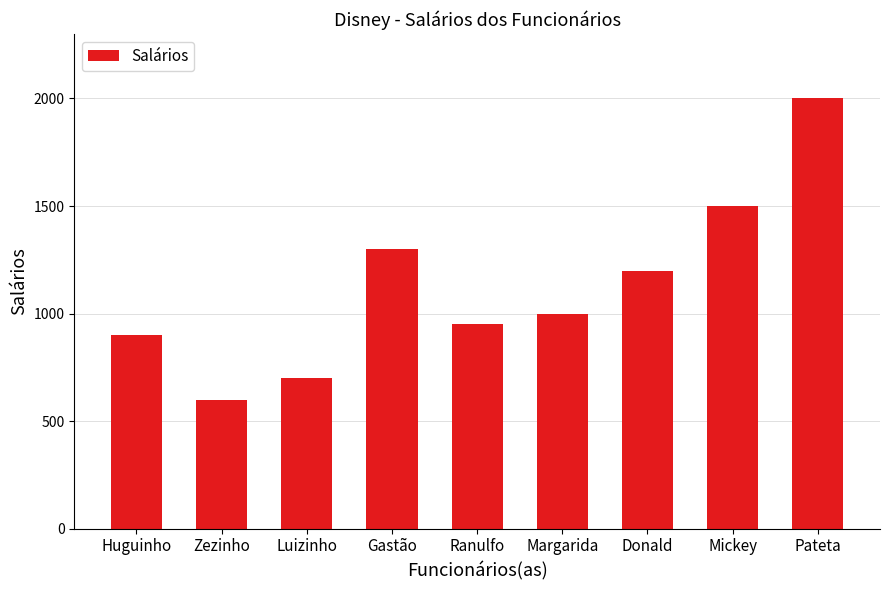

What position from the left is Gastão?

4